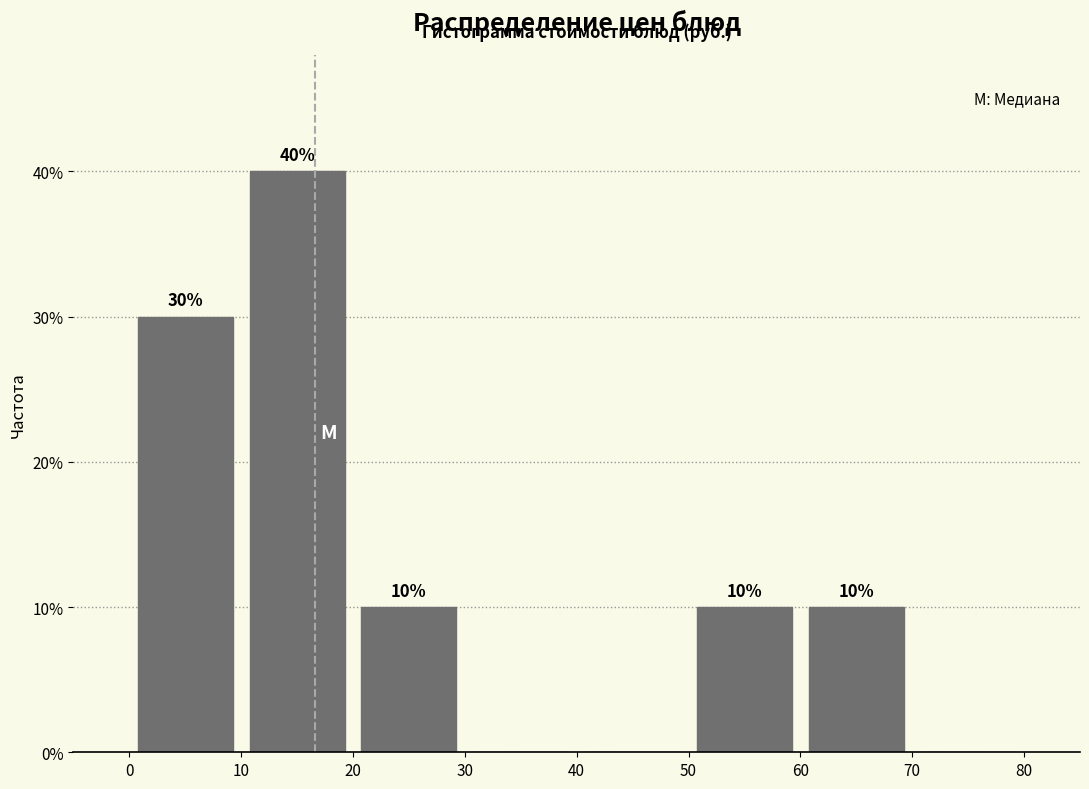

Which range on the x-axis has the tallest bar?

10 to 20